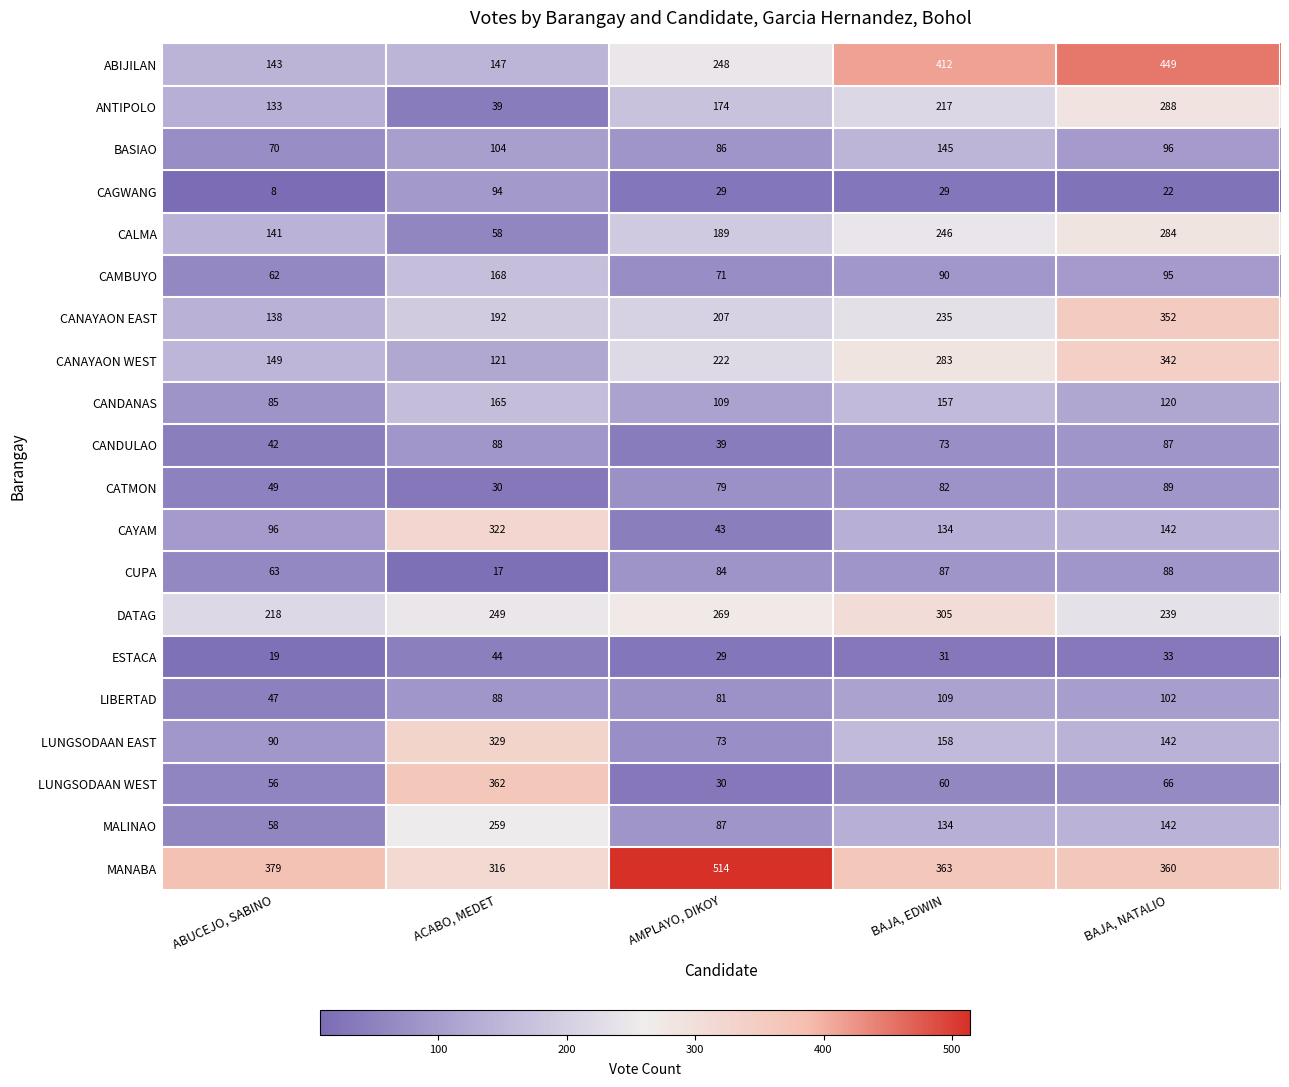

How many values in the CANDULAO series are below 73?

2